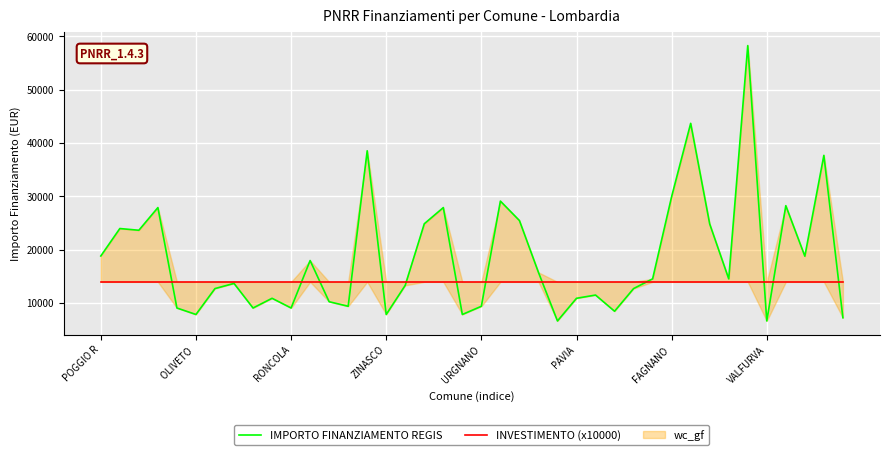

True or false: INVESTIMENTO (x10000) and IMPORTO FINANZIAMENTO REGIS cross at least once.

True